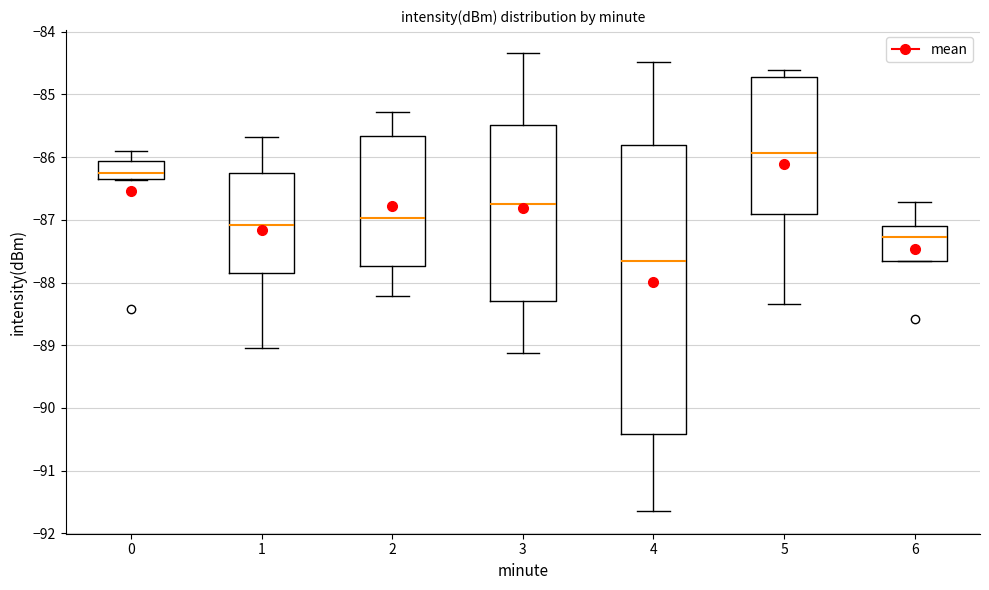

Reading left to right, transcribe this box plot: for each box, give where its median line is, the range the box spans, and where its two whiskers end, as read against the y-axis. The values are not printed on the chart, so give them approximately, as read against the axis.

0: median -86.2, box -86.3 to -86.1, whiskers -86.4 to -85.9
1: median -87.1, box -87.8 to -86.3, whiskers -89.0 to -85.7
2: median -87.0, box -87.7 to -85.7, whiskers -88.2 to -85.3
3: median -86.7, box -88.3 to -85.5, whiskers -89.1 to -84.3
4: median -87.7, box -90.4 to -85.8, whiskers -91.6 to -84.5
5: median -85.9, box -86.9 to -84.7, whiskers -88.3 to -84.6
6: median -87.3, box -87.7 to -87.1, whiskers -87.7 to -86.7